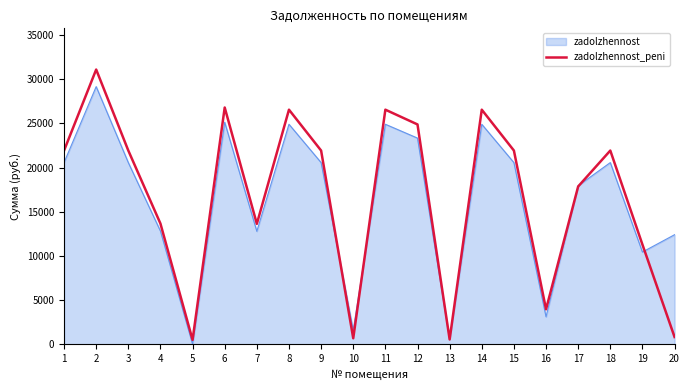

How many lines are shown in the chart?

2